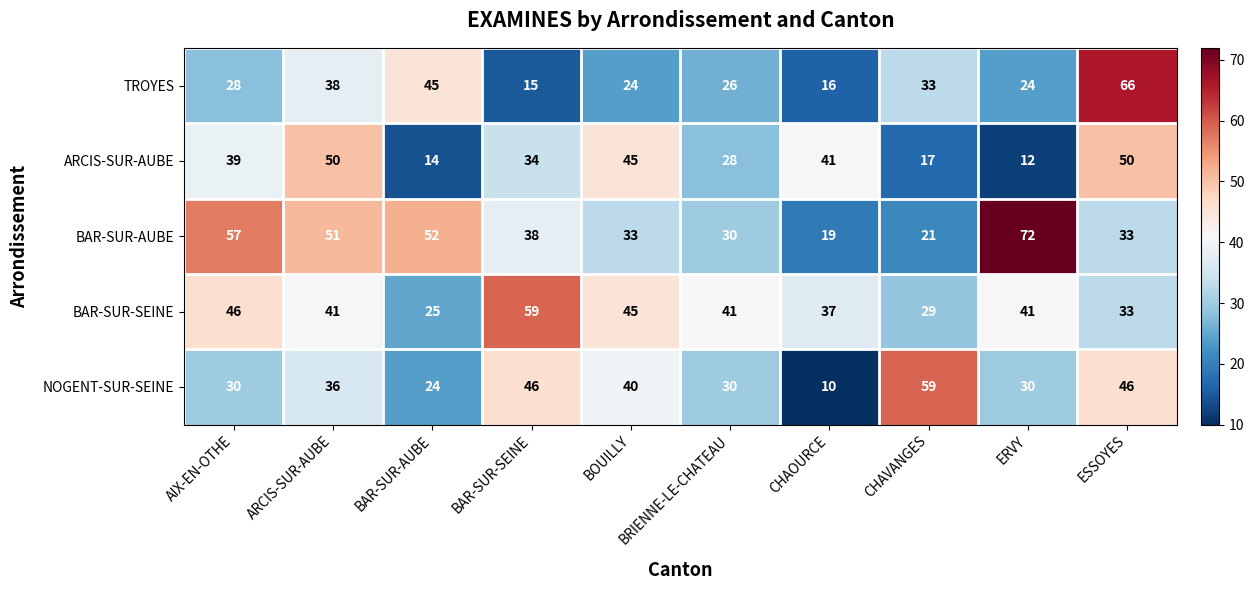

What is the maximum value shown in the chart?

72